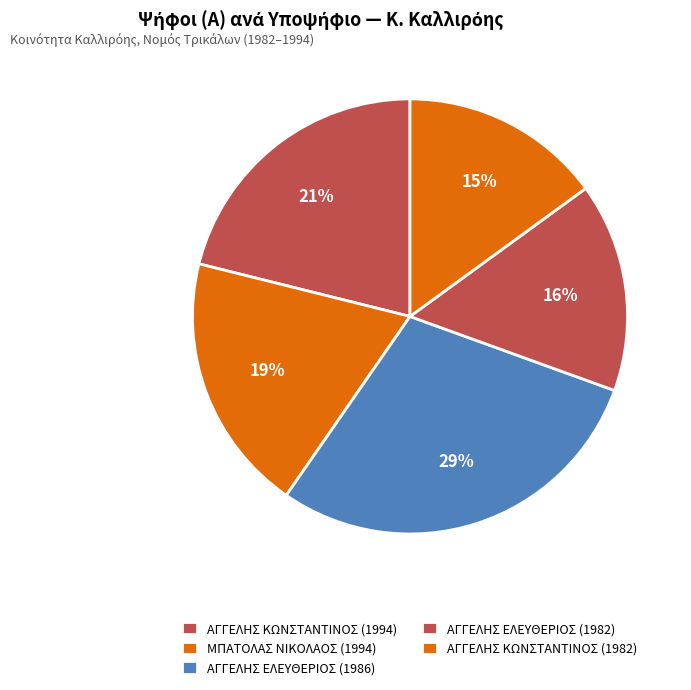

What is the change in value from ΑΓΓΕΛΗΣ ΚΩΝΣΤΑΝΤΙΝΟΣ (1994) to ΑΓΓΕΛΗΣ ΚΩΝΣΤΑΝΤΙΝΟΣ (1982)?

-43